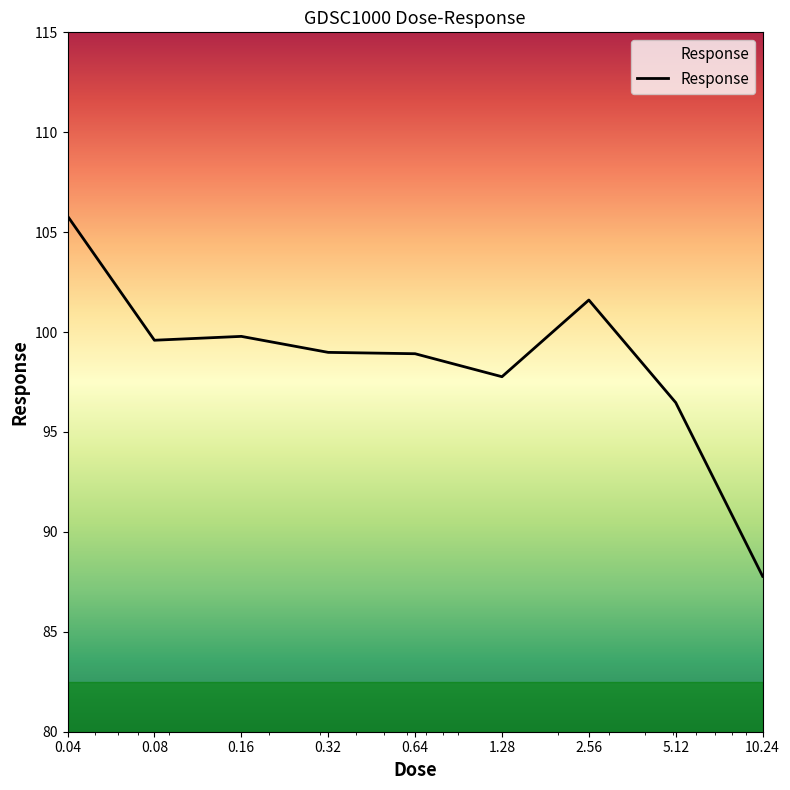

What is the maximum value shown in the chart?

105.8